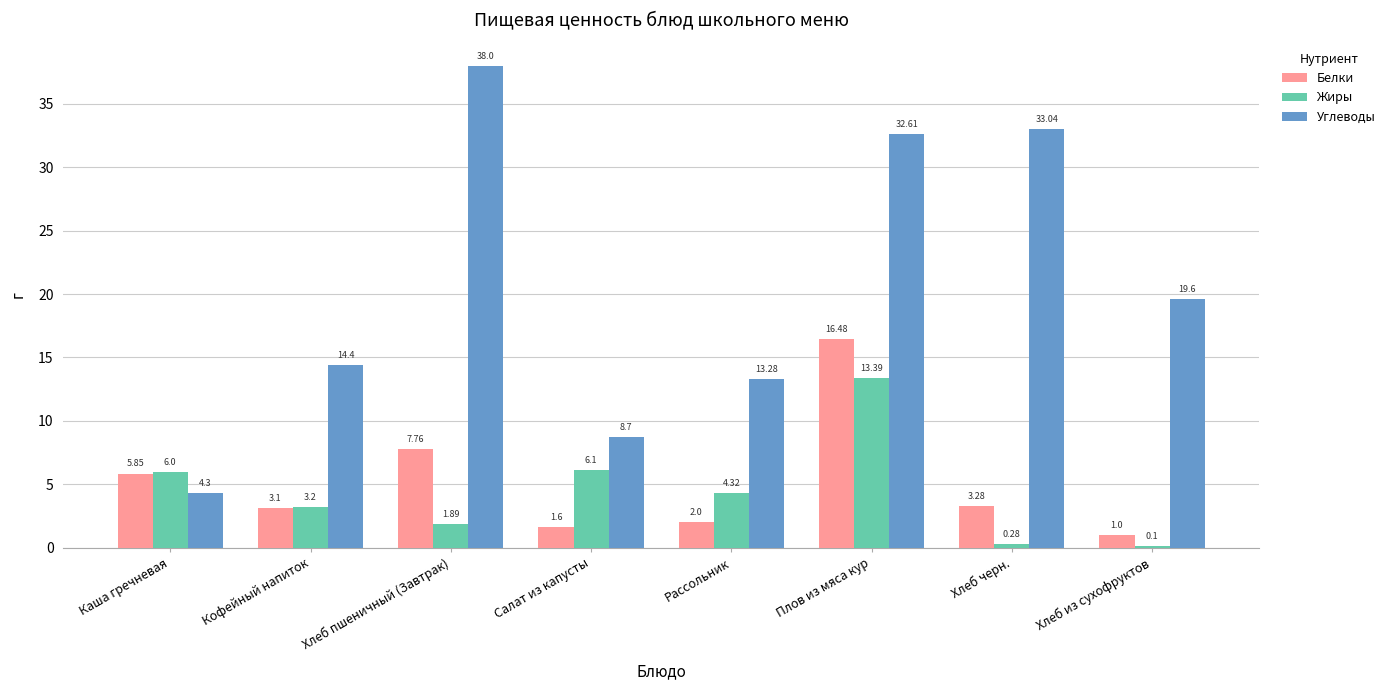

Which category has the highest value across all series?

Хлеб пшеничный (Завтрак)